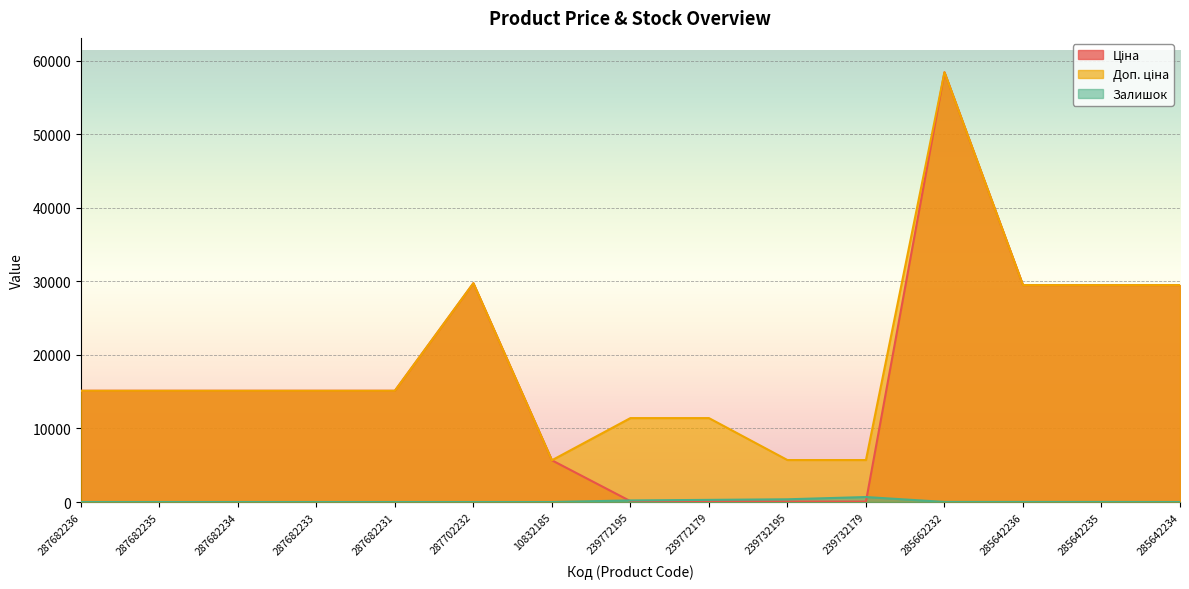

Reading right to left, what are all the values shown in this chart?

Ціна: 29491.5	29491.5	29491.5	58426.5	57.0	57.0	114.1	114.1	5673.8	29747.2	15120.0	15120.0	15120.0	15120.0	15120.0
Доп. ціна: 29491.5	29491.5	29491.5	58426.5	5705.0	5705.0	11410.0	11410.0	5673.8	29747.2	15120.0	15120.0	15120.0	15120.0	15120.0
Залишок: 0.0	11.0	11.0	12.0	676.0	370.0	290.0	215.0	1.0	0.0	0.0	0.0	0.0	0.0	0.0